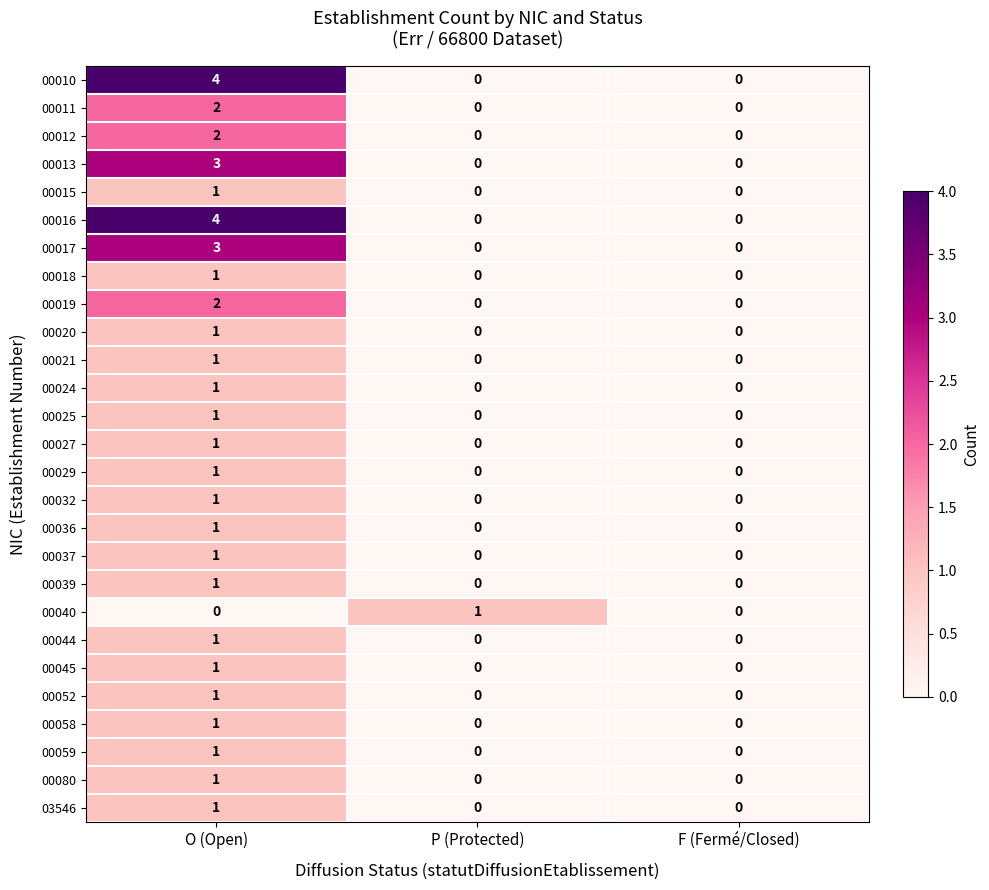

What is the maximum value shown in the chart?

4